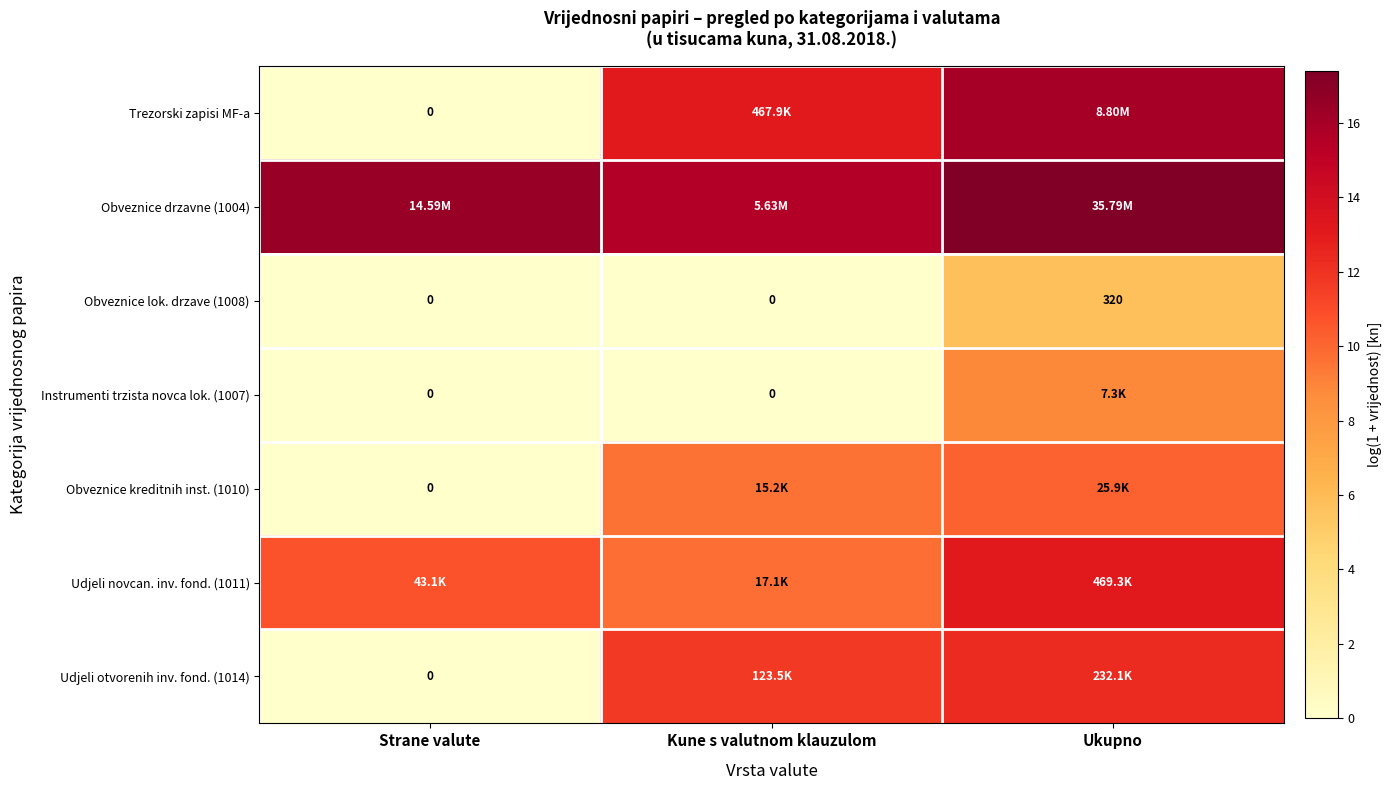

The Udjeli otvorenih inv. fond. (1014) series shows 0.0 at Strane valute. True or false?

True